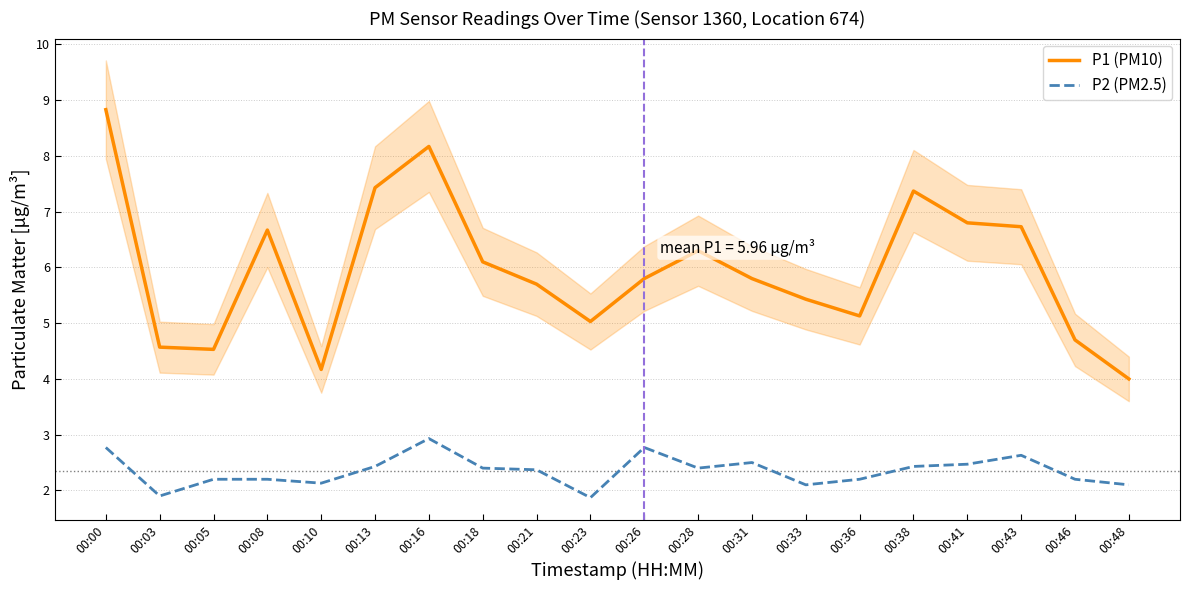

What is the difference between the highest and lowest values at 00:18?

3.7